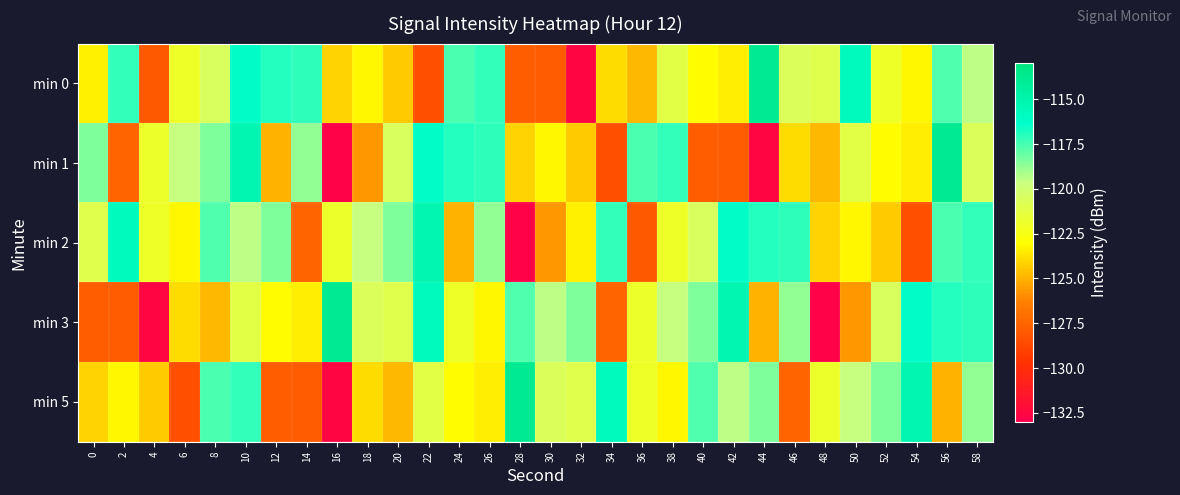

Reading right to left, extract all data points from this chart.

min 0: 58=-119.4	56=-117.7	54=-123.2	52=-122.0	50=-115.8	48=-121.0	46=-120.7	44=-113.9	42=-123.5	40=-123.0	38=-121.2	36=-124.8	34=-123.9	32=-132.6	30=-127.9	28=-127.8	26=-117.2	24=-117.6	22=-128.3	20=-124.4	18=-123.2	16=-124.1	14=-117.1	12=-116.9	10=-116.2	8=-120.5	6=-122.0	4=-128.0	2=-117.2	0=-123.4
min 1: 58=-120.7	56=-113.9	54=-123.5	52=-123.0	50=-121.2	48=-124.8	46=-123.9	44=-132.6	42=-127.9	40=-127.8	38=-117.2	36=-117.6	34=-128.3	32=-124.4	30=-123.2	28=-124.1	26=-117.1	24=-116.9	22=-116.2	20=-120.5	18=-125.7	16=-132.8	14=-118.7	12=-125.0	10=-115.3	8=-118.5	6=-119.6	4=-121.9	2=-127.5	0=-118.5
min 2: 58=-117.2	56=-117.6	54=-128.3	52=-124.4	50=-123.2	48=-124.1	46=-117.1	44=-116.9	42=-116.2	40=-120.5	38=-122.0	36=-128.0	34=-117.2	32=-123.4	30=-125.7	28=-132.8	26=-118.7	24=-125.0	22=-115.3	20=-118.5	18=-119.6	16=-121.9	14=-127.5	12=-118.5	10=-119.4	8=-117.7	6=-123.2	4=-122.0	2=-115.8	0=-121.0
min 3: 58=-117.1	56=-116.9	54=-116.2	52=-120.5	50=-125.7	48=-132.8	46=-118.7	44=-125.0	42=-115.3	40=-118.5	38=-119.6	36=-121.9	34=-127.5	32=-118.5	30=-119.4	28=-117.7	26=-123.2	24=-122.0	22=-115.8	20=-121.0	18=-120.7	16=-113.9	14=-123.5	12=-123.0	10=-121.2	8=-124.8	6=-123.9	4=-132.6	2=-127.9	0=-127.8
min 5: 58=-118.7	56=-125.0	54=-115.3	52=-118.5	50=-119.6	48=-121.9	46=-127.5	44=-118.5	42=-119.4	40=-117.7	38=-123.2	36=-122.0	34=-115.8	32=-121.0	30=-120.7	28=-113.9	26=-123.5	24=-123.0	22=-121.2	20=-124.8	18=-123.9	16=-132.6	14=-127.9	12=-127.8	10=-117.2	8=-117.6	6=-128.3	4=-124.4	2=-123.2	0=-124.1